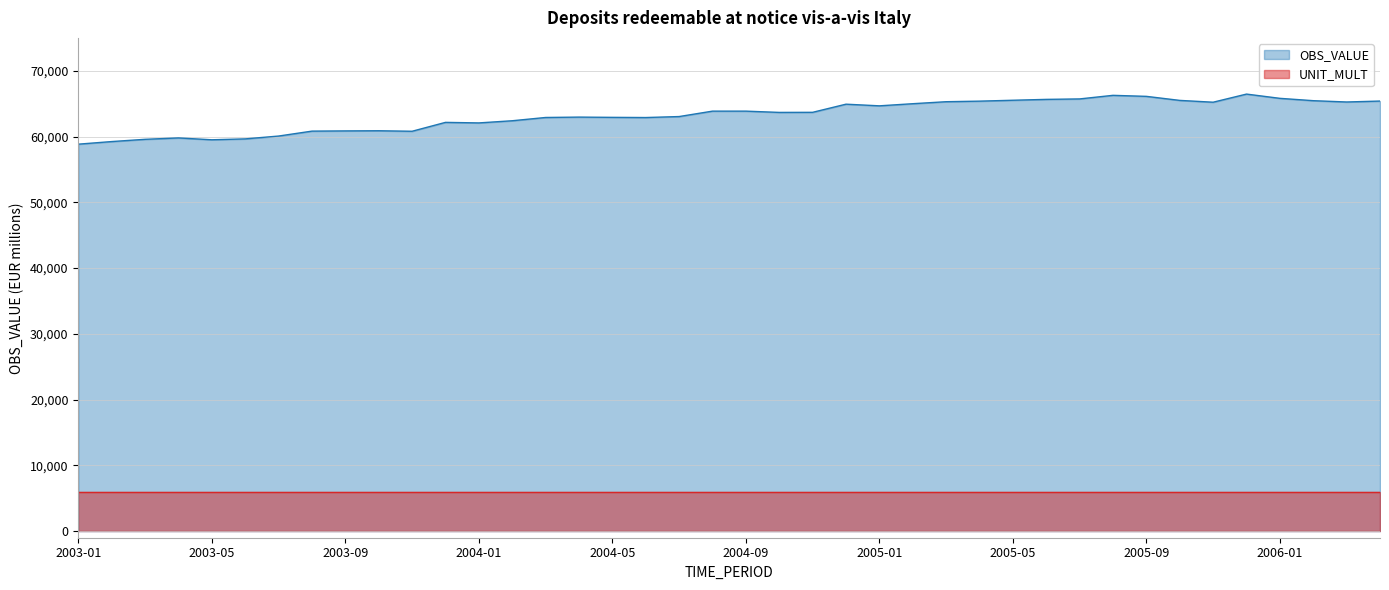

Does the chart have visible grid lines?

Yes